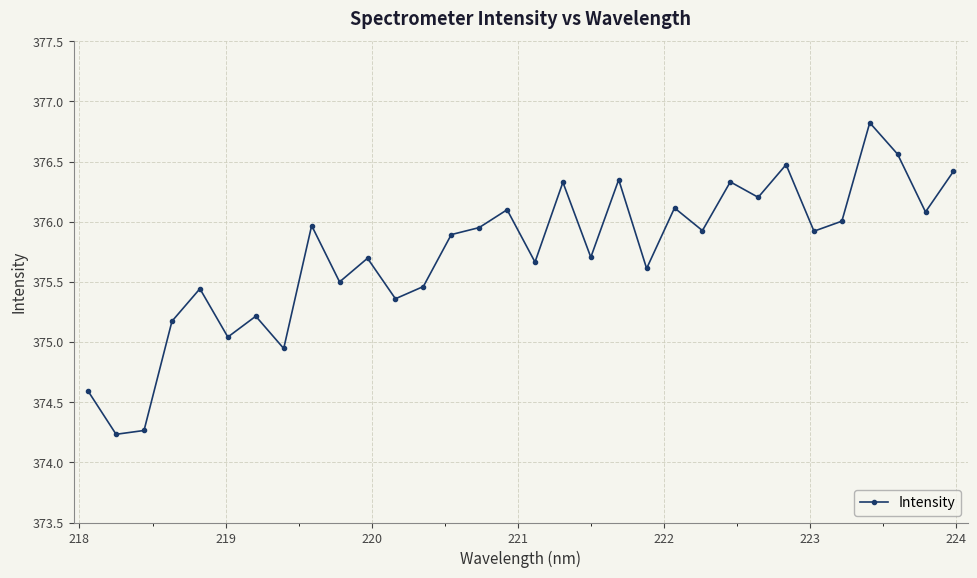

Does the chart have visible grid lines?

Yes